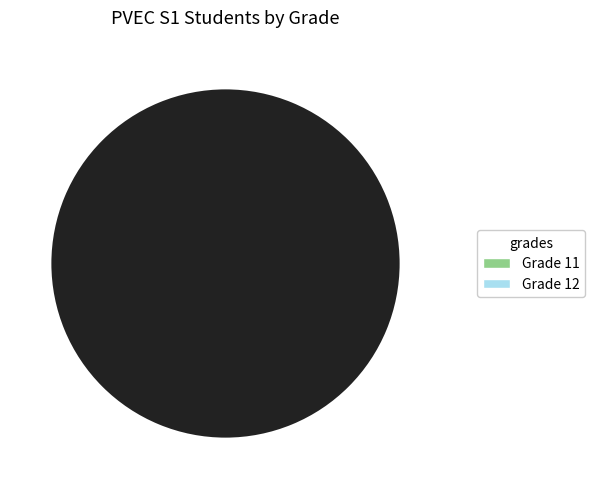

Which category has the smallest portion of the pie?

12